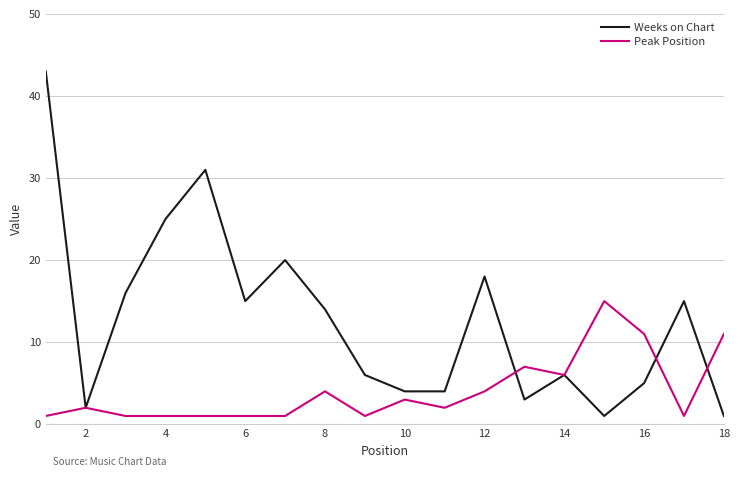

Reading right to left, transcribe all the data shown in this chart.

Weeks on Chart: 1	15	5	1	6	3	18	4	4	6	14	20	15	31	25	16	2	43
Peak Position: 11	1	11	15	6	7	4	2	3	1	4	1	1	1	1	1	2	1